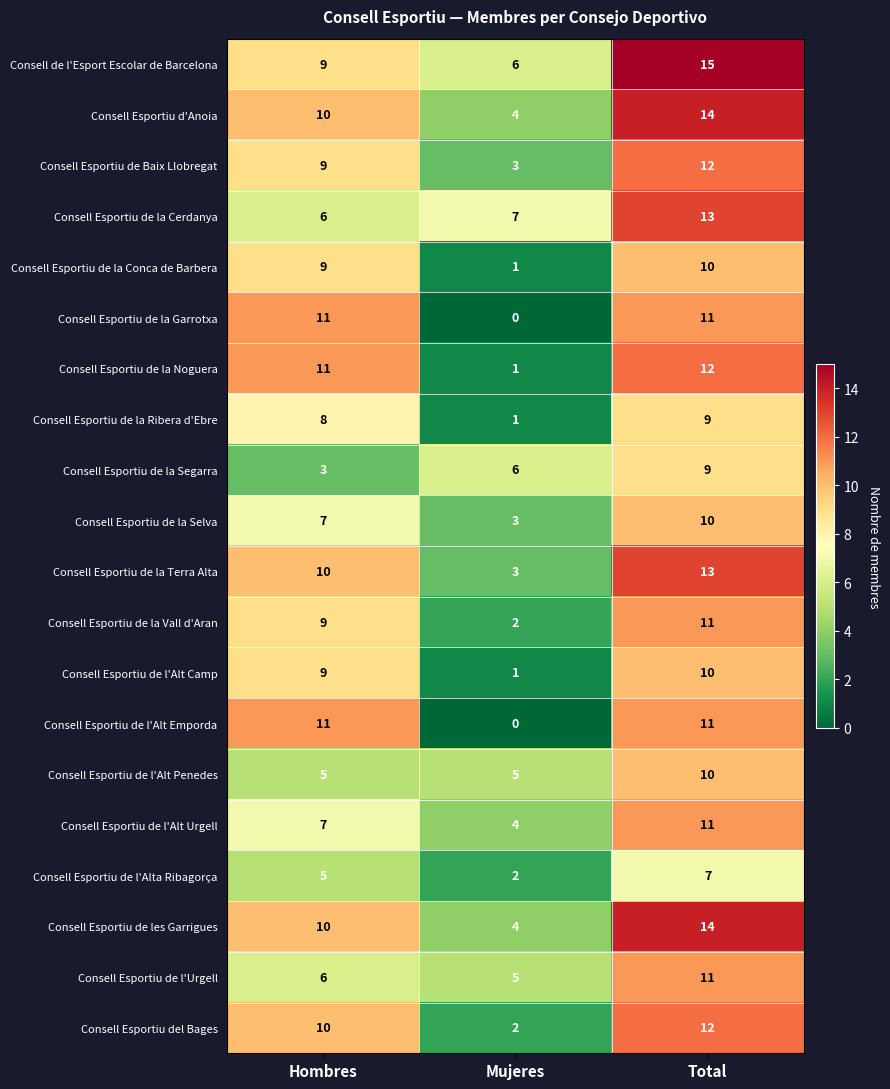

Read the Consell Esportiu de la Terra Alta value at Mujeres.

3